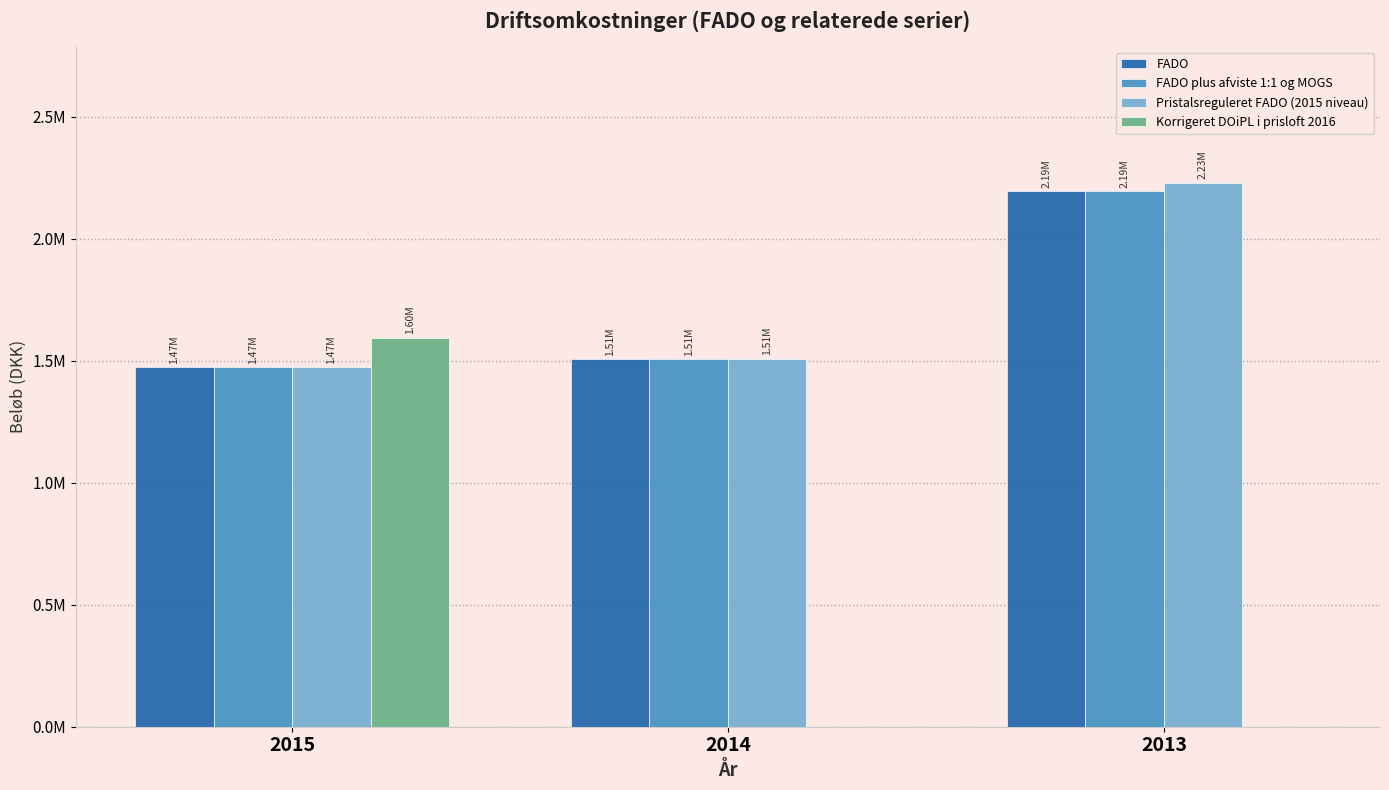

What is the value of the FADO plus afviste 1:1 og MOGS bar at the 2nd from the left?

1506101.0